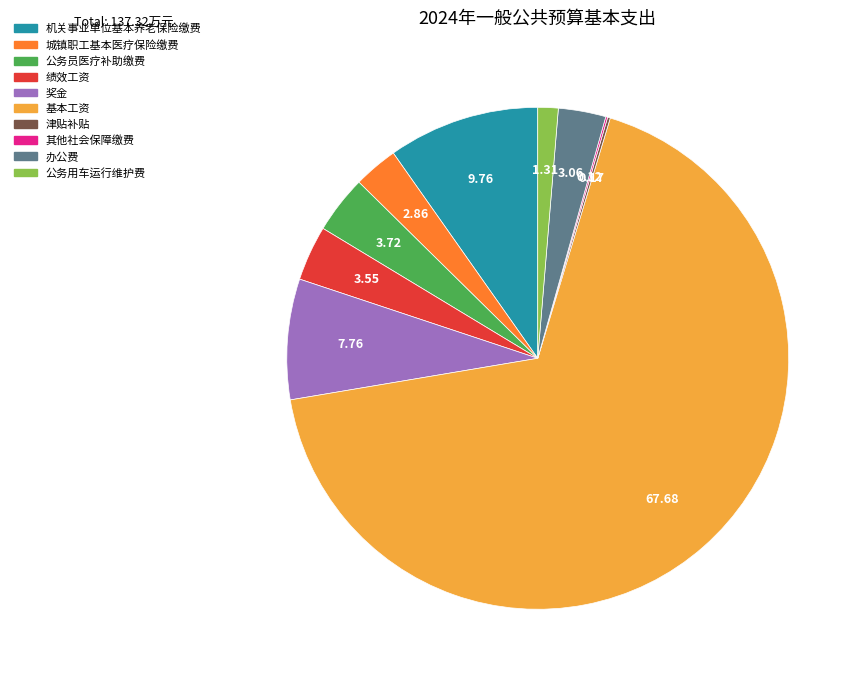

Which slice represents more than half of the pie?

基本工资